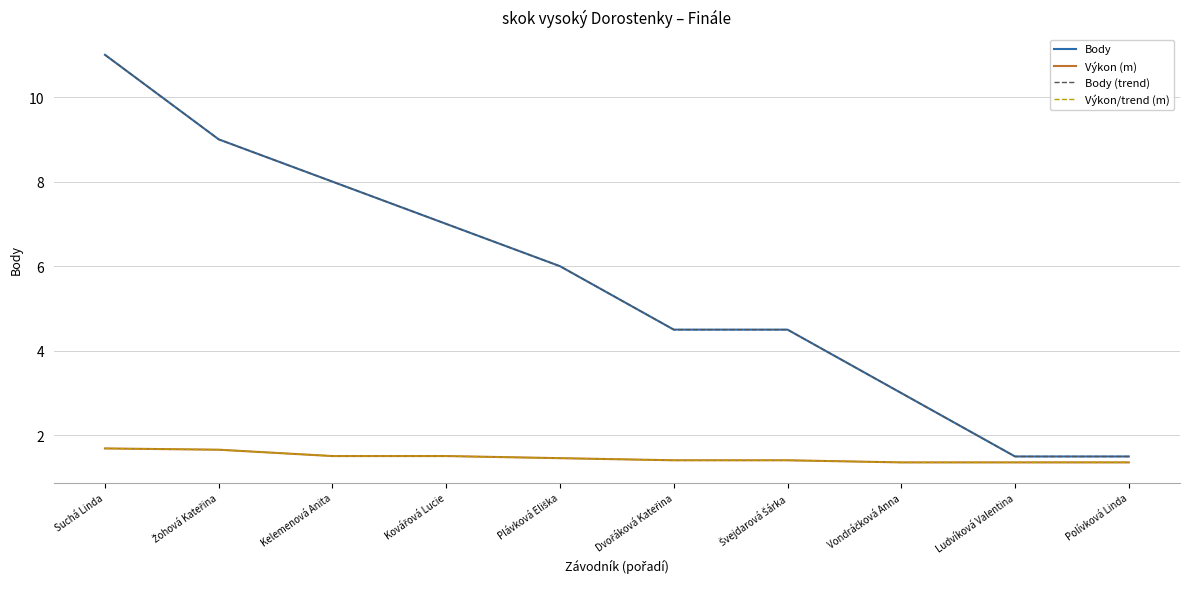

Is this an area chart (filled region under the line)?

No